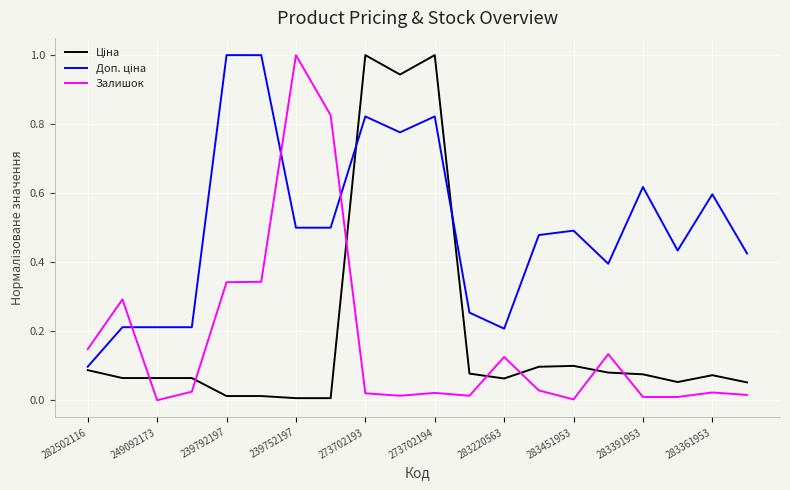

How many lines are shown in the chart?

3